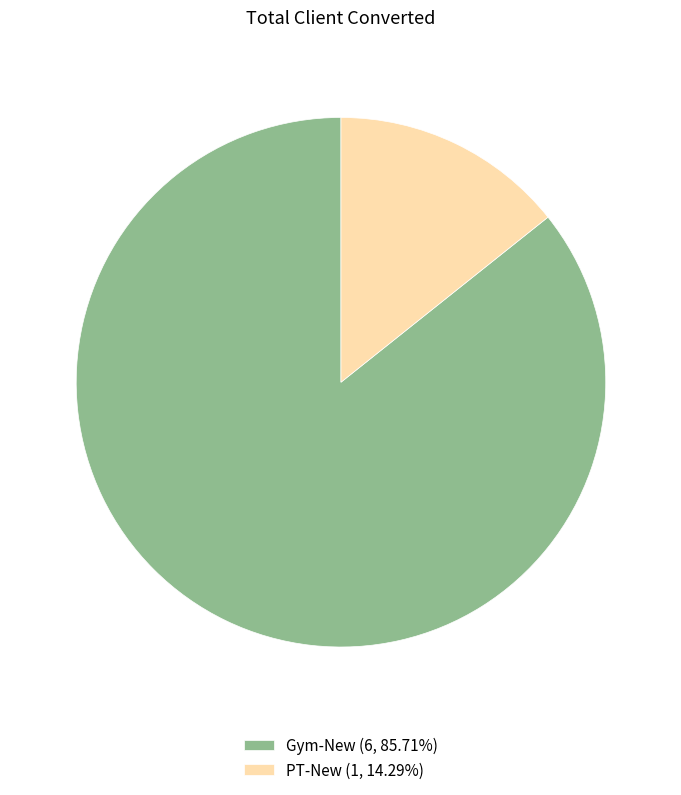

Count the number of slices in the pie.

2